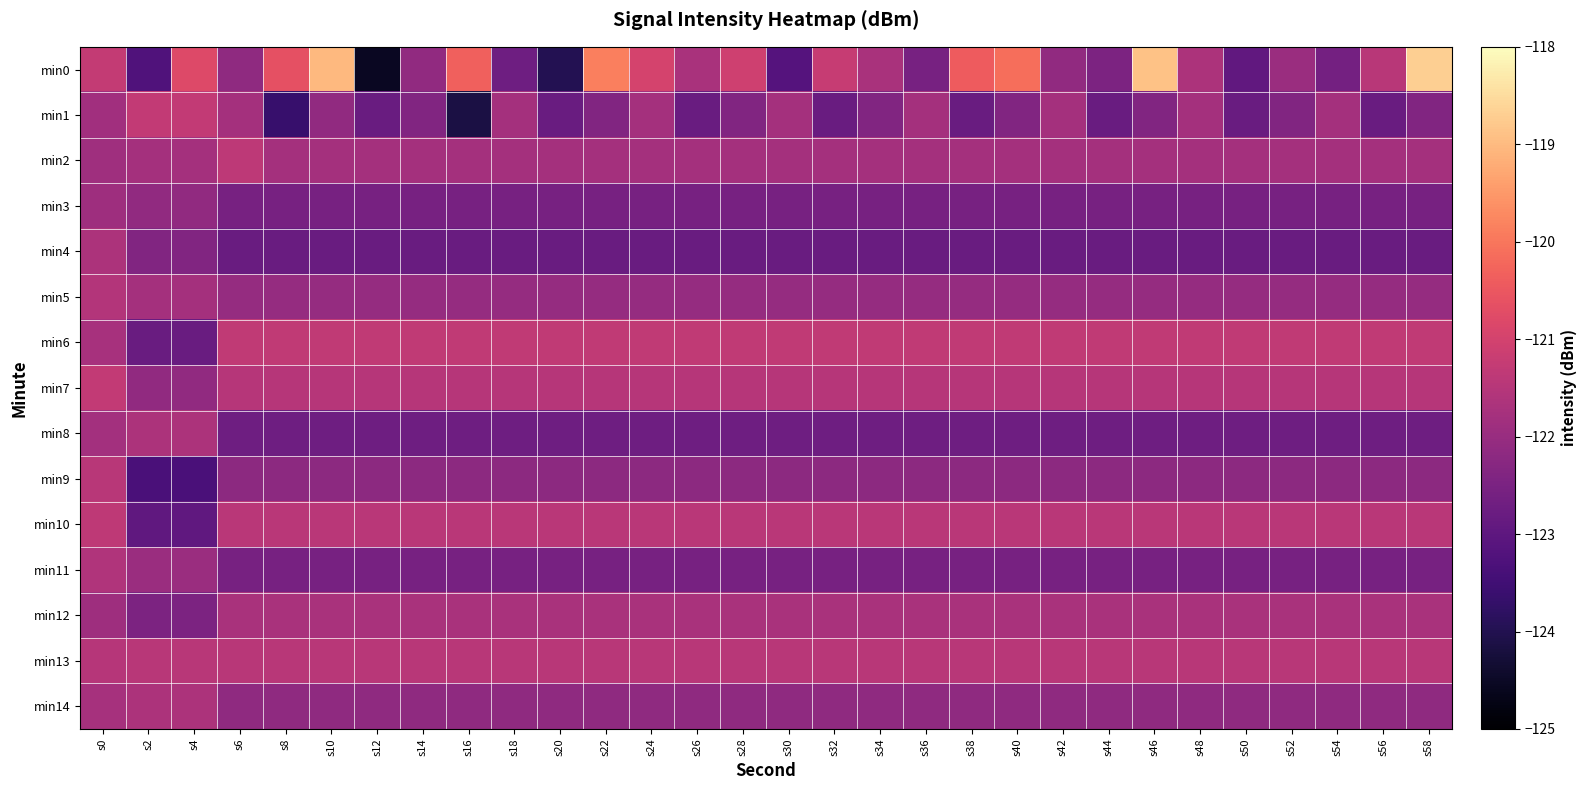

What is the total value across all series at s36?

-1830.6